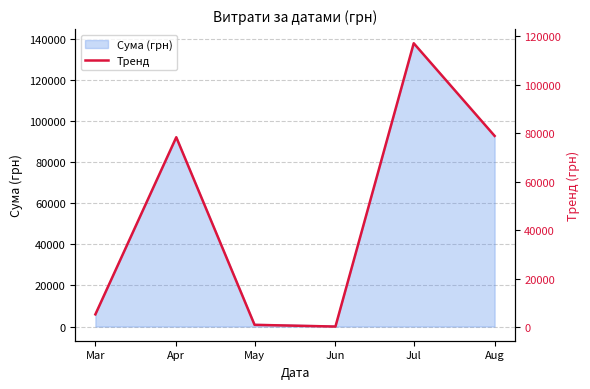

Where is the data nearest to the value 58710?

Apr